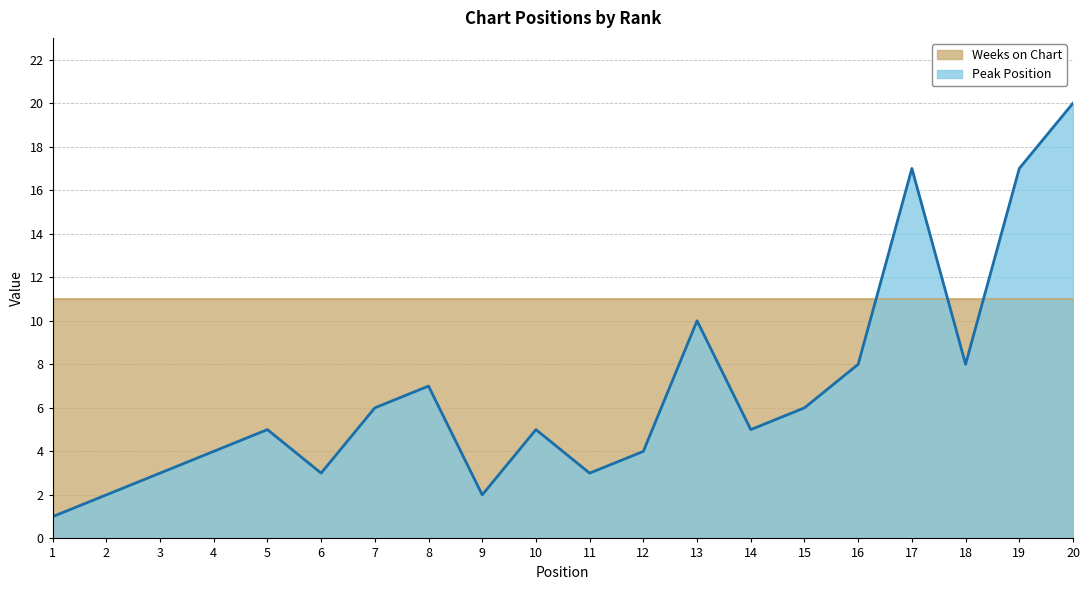

Where is the data nearest to the value 10?

13